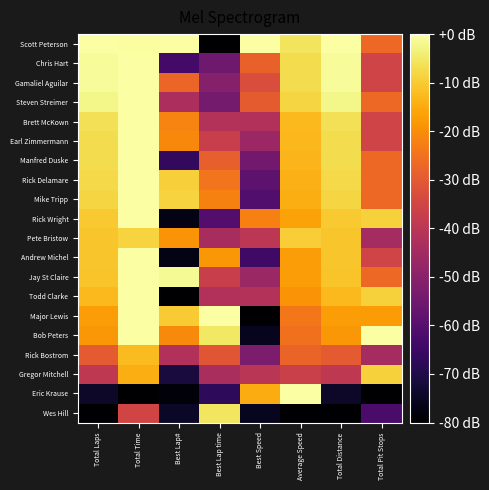

Which series has the largest total across all categories?

Scott Peterson